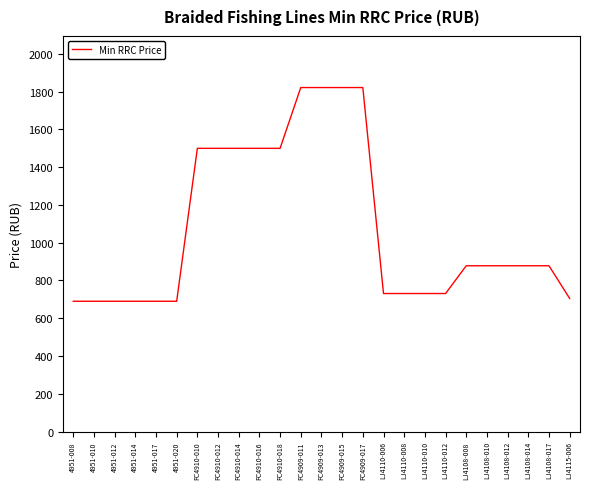

Is it true that the value at 4951-020 is 1126?

False